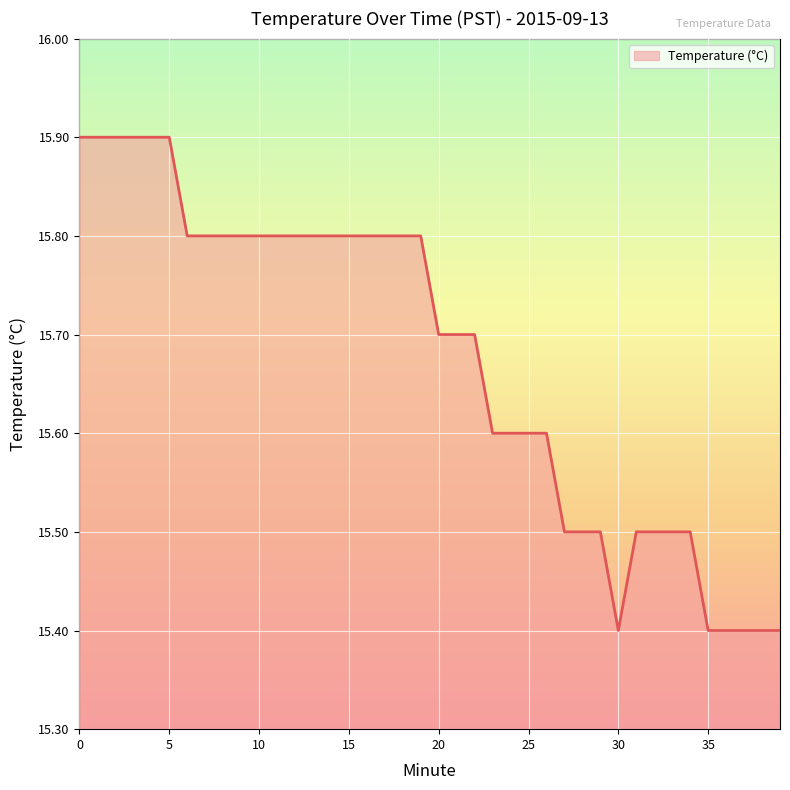

How many lines are shown in the chart?

1